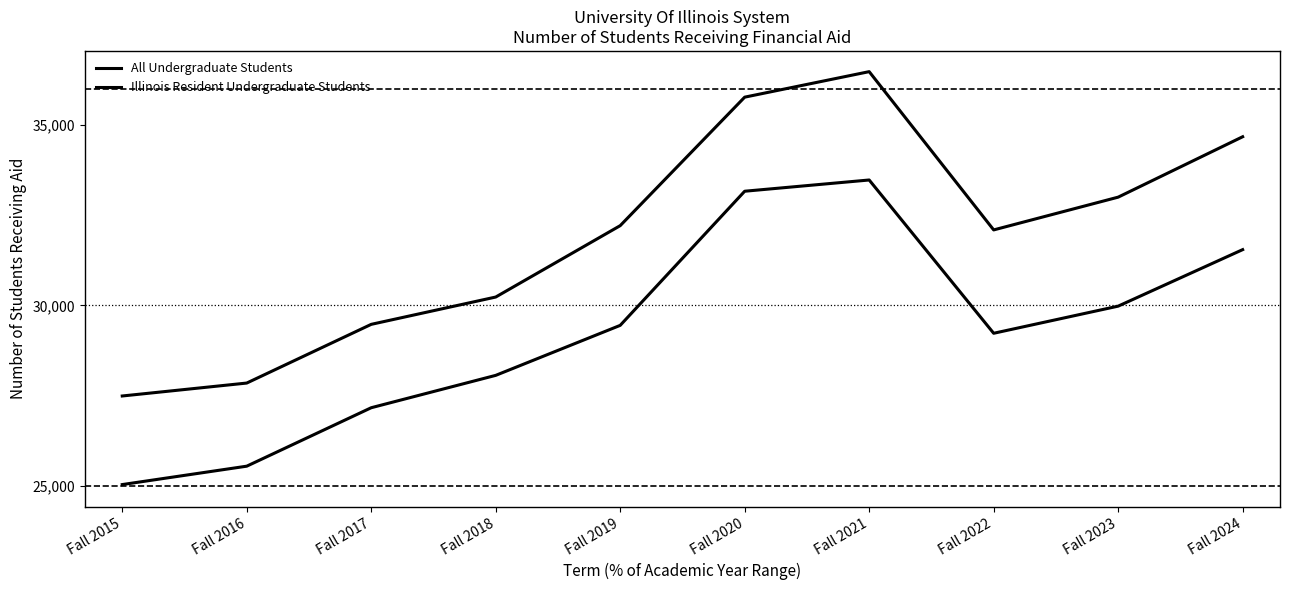

True or false: All Undergraduate Students and Illinois Resident Undergraduate Students cross at least once.

False